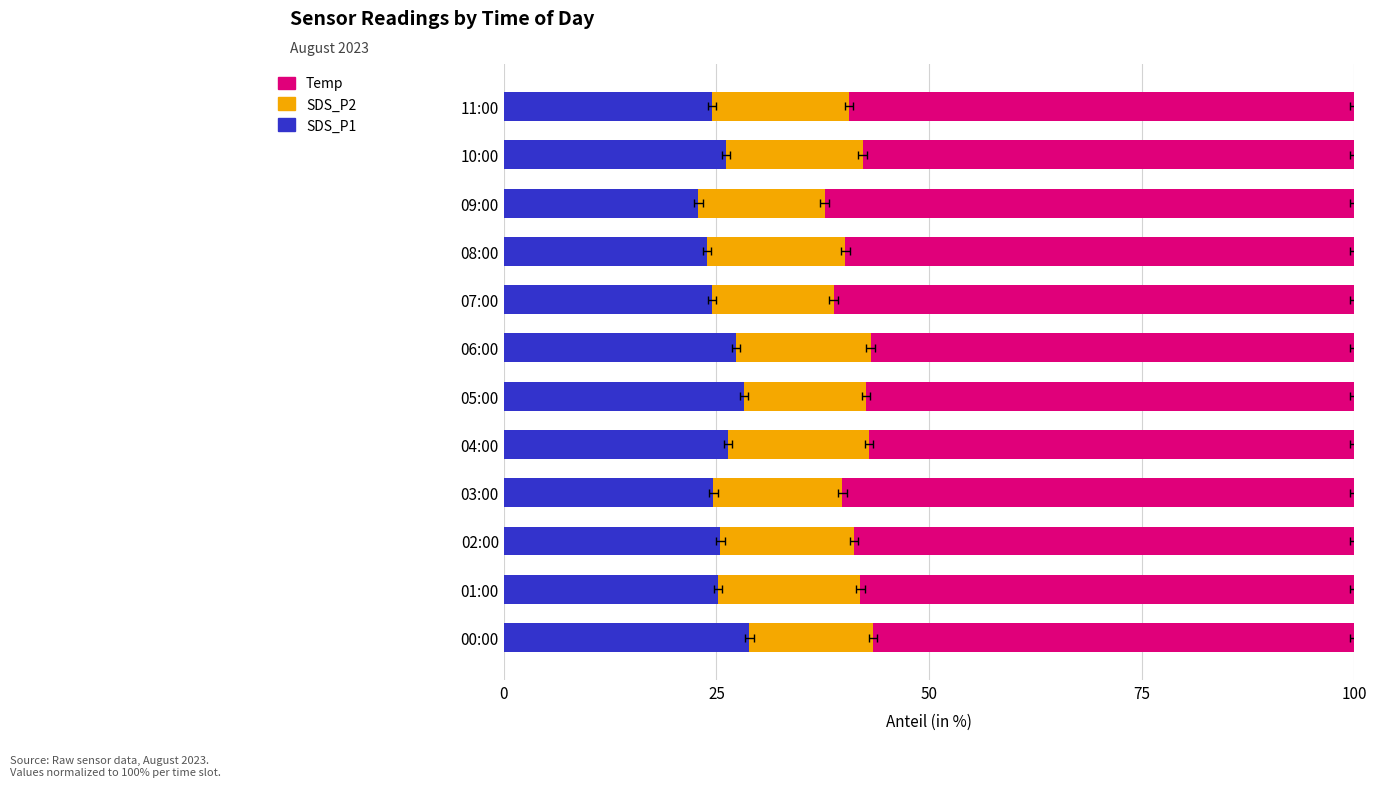

The value of Temp at 04:00 is 79.3. True or false?

False